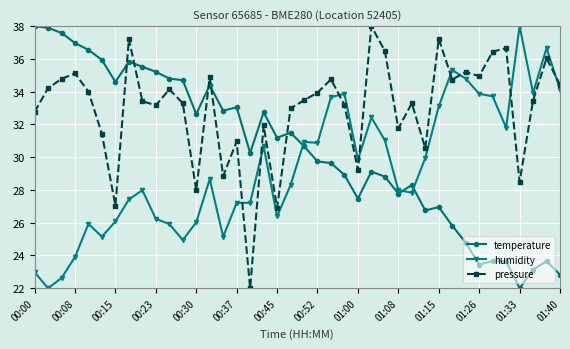

How many series are shown in this chart?

3